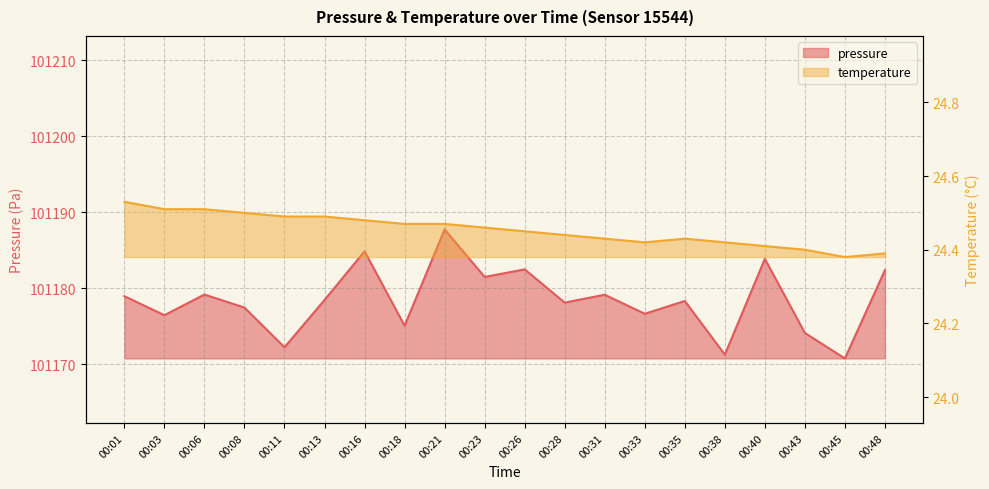

What is the greatest value displayed?

101187.8